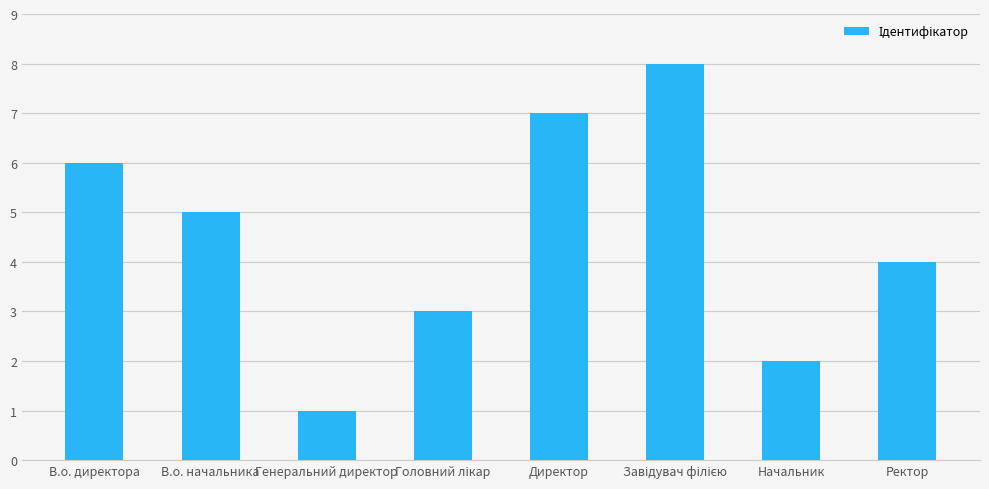

Which label corresponds to the smallest value in the chart?

Генеральний директор